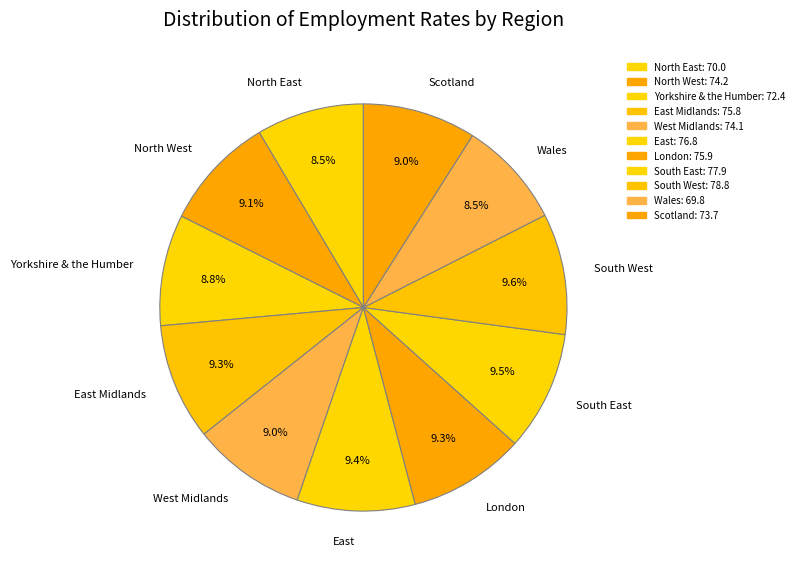

Does South East account for over 50% of the chart?

No